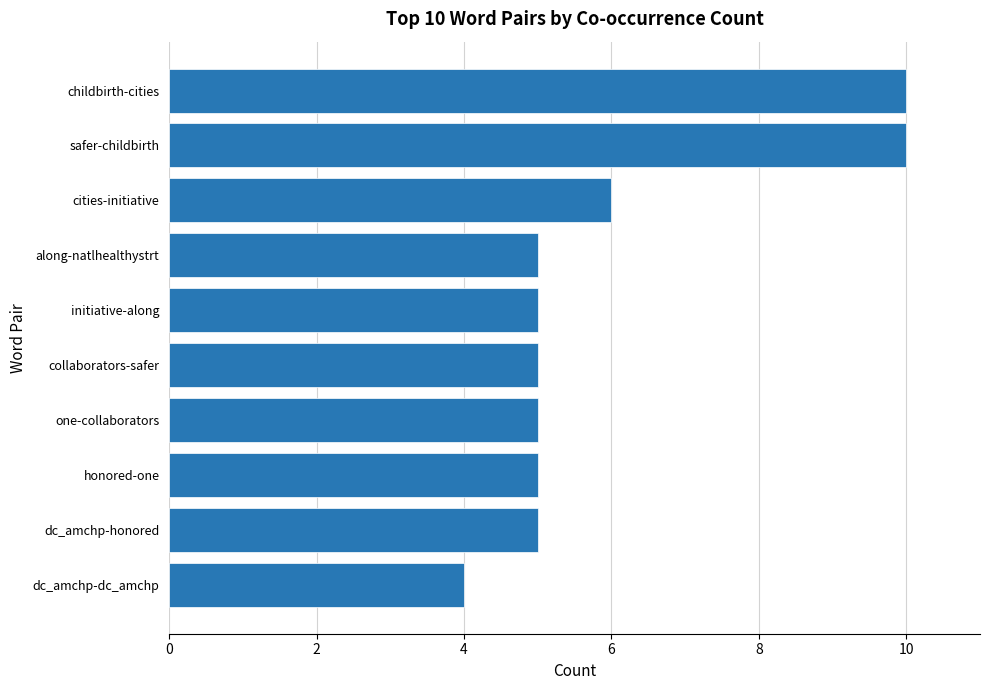

What is the greatest value displayed?

10